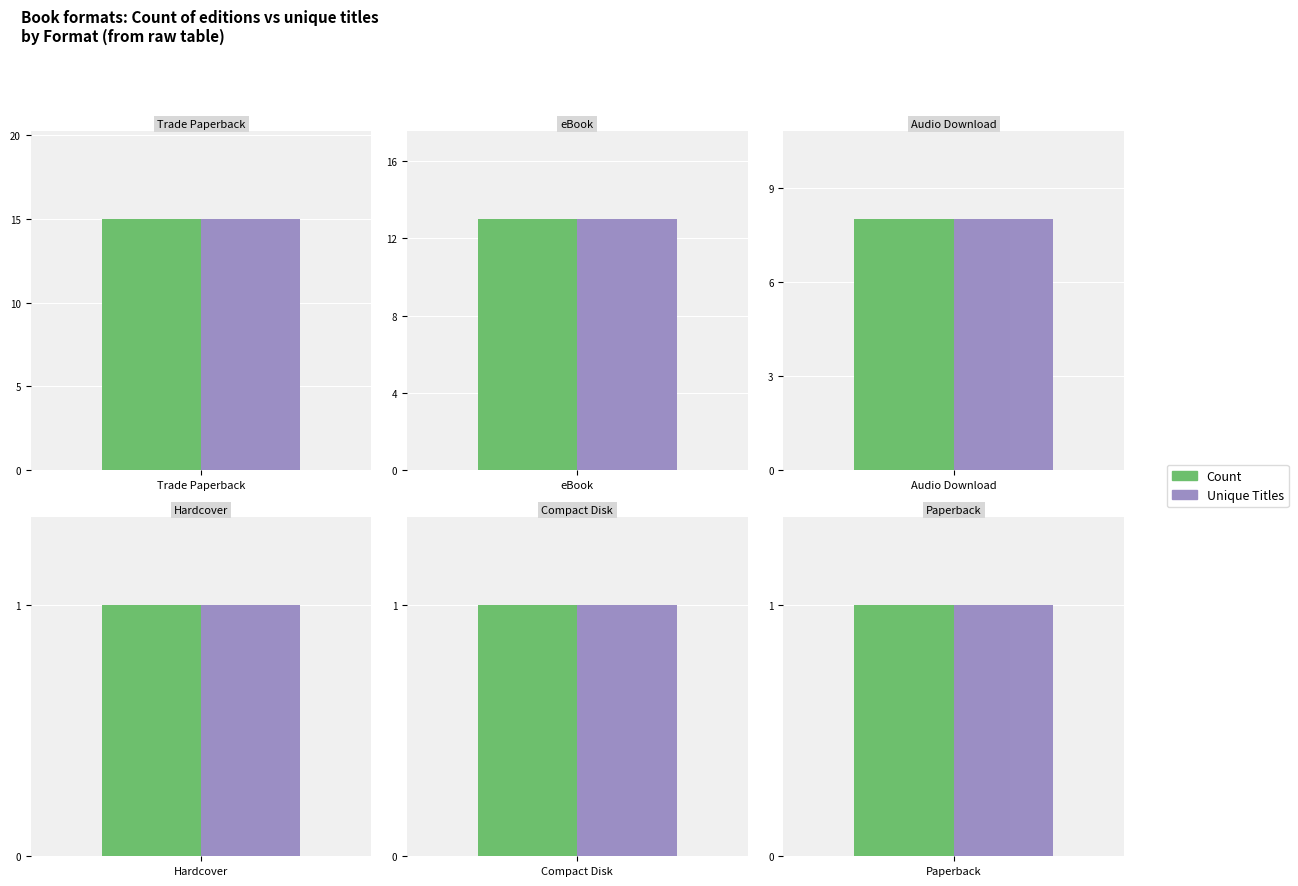

List the labels in order of Count value, smallest first.

Hardcover, Compact Disk, Paperback, Audio Download, eBook, Trade Paperback